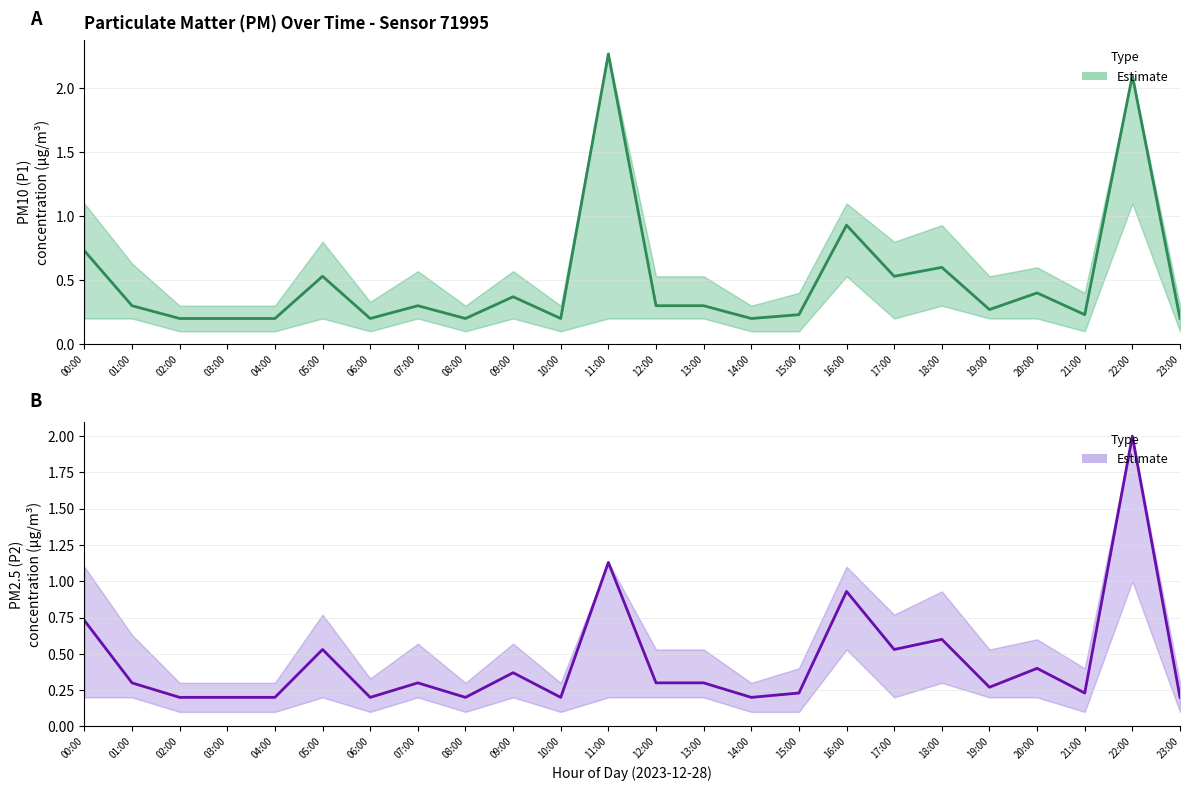

Reading right to left, transcribe all the data shown in this chart.

P1 (PM10): 0.2	2.1	0.2	0.4	0.3	0.6	0.5	0.9	0.2	0.2	0.3	0.3	2.3	0.2	0.4	0.2	0.3	0.2	0.5	0.2	0.2	0.2	0.3	0.7
P2 (PM2.5): 0.2	2.0	0.2	0.4	0.3	0.6	0.5	0.9	0.2	0.2	0.3	0.3	1.1	0.2	0.4	0.2	0.3	0.2	0.5	0.2	0.2	0.2	0.3	0.7